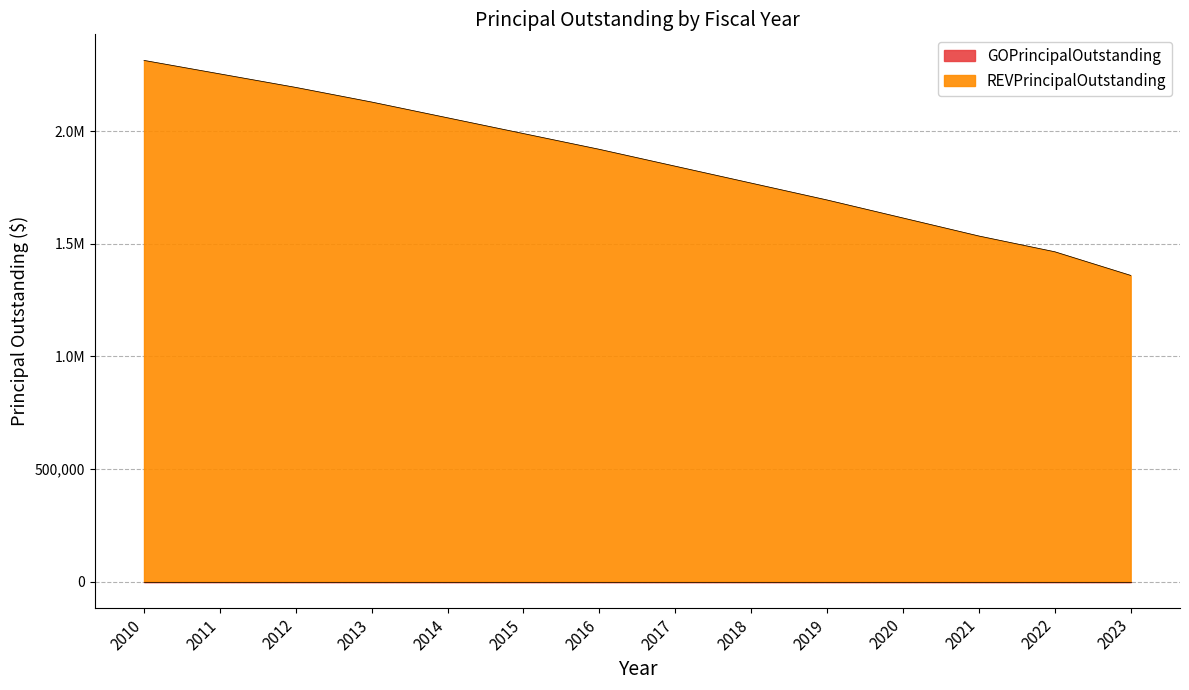

Reading left to right, list all the values displayed in this chart.

2315000	2255000	2195000	2130000	2060000	1990000	1920000	1845000	1770000	1695000	1615000	1535000	1465000	1360000